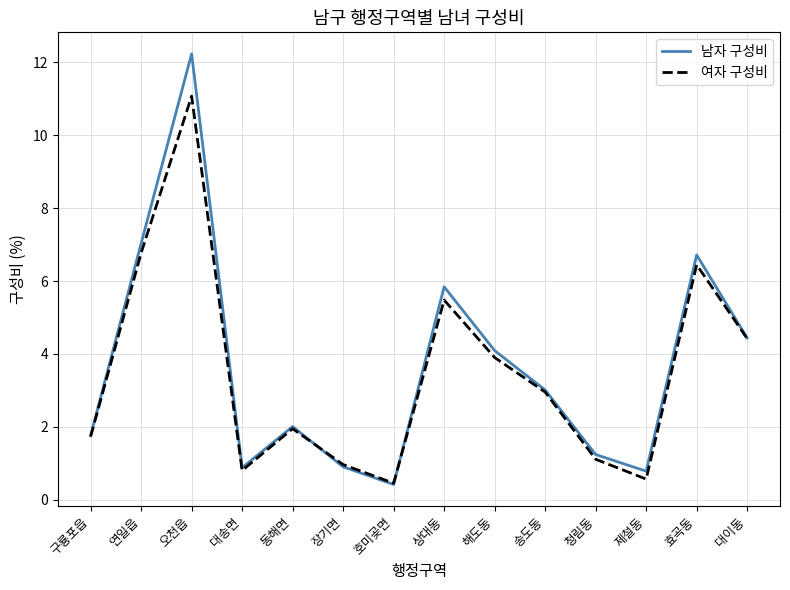

What is the sum of all 여자 구성비 values?

48.6